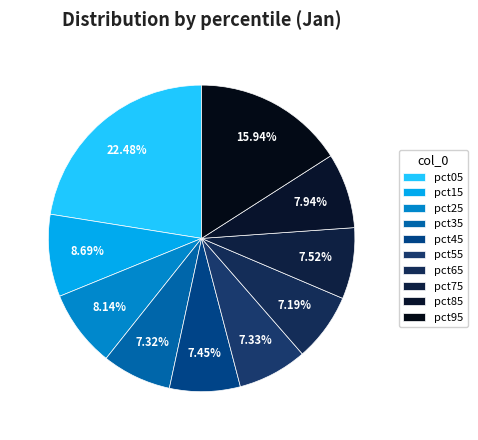

Which slice is the smallest?

pct65